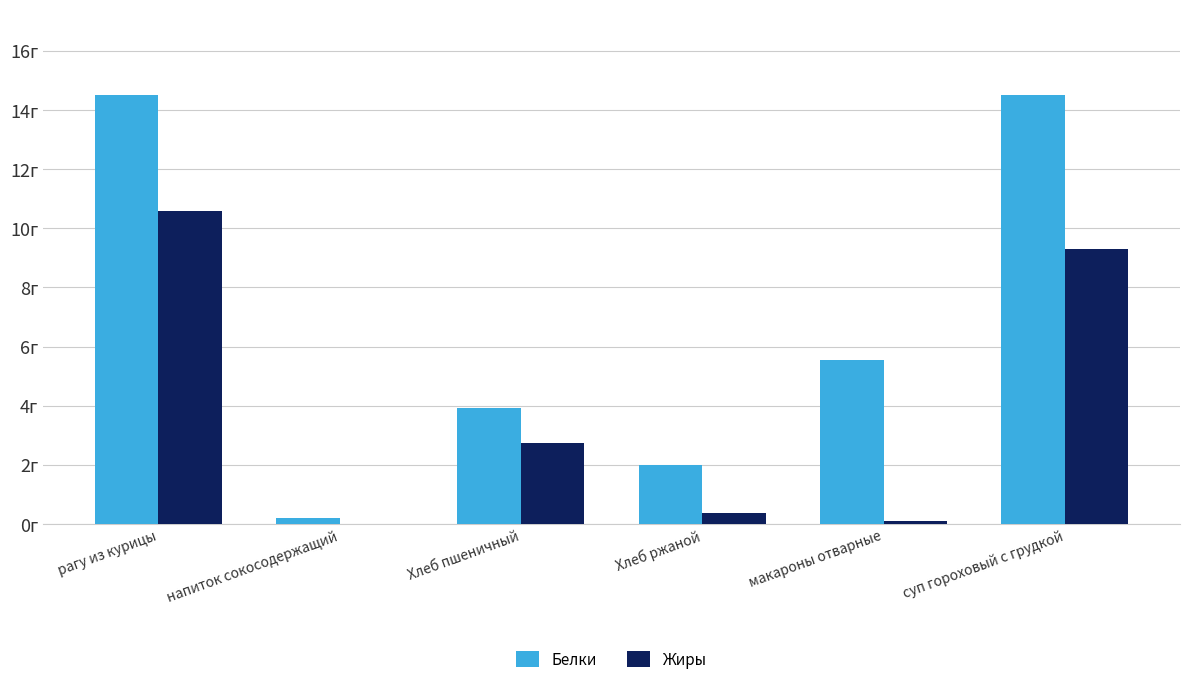

Is it true that Белки equals 21.8 at суп гороховый с грудкой?

False